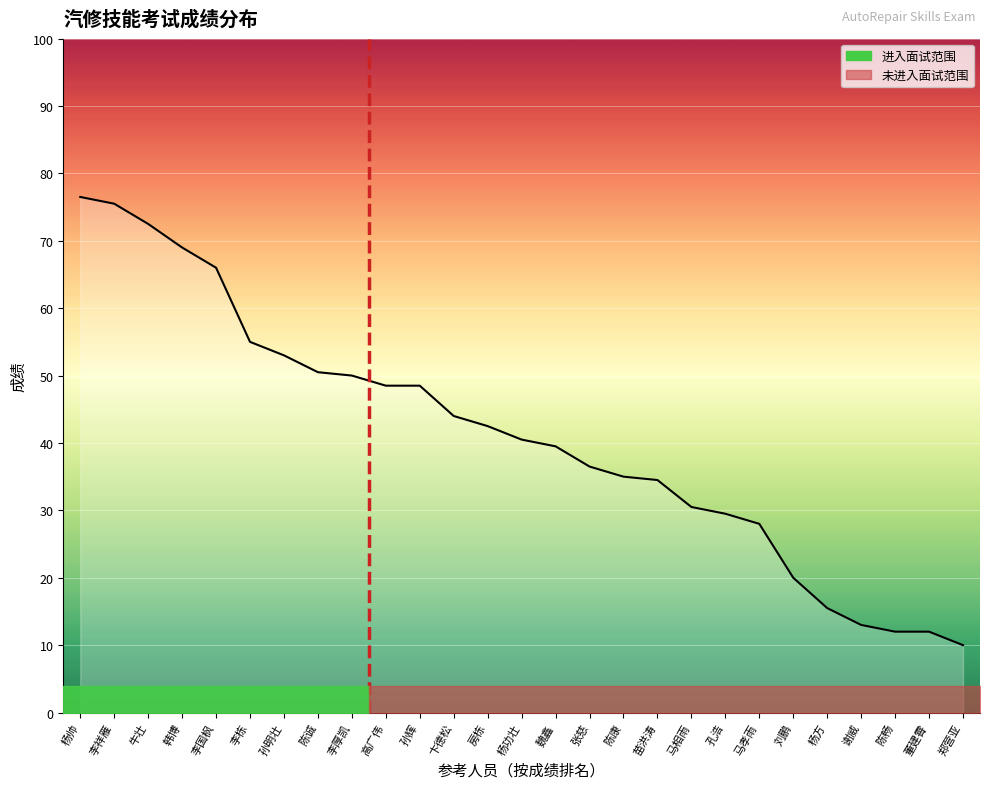

What is the value of the 7th point from the left?

53.0